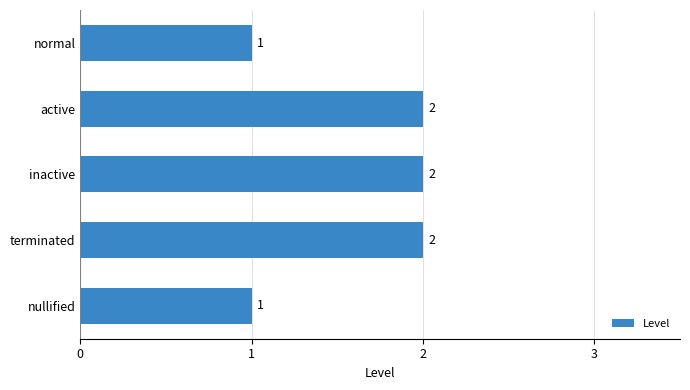

What is the value of the 4th bar from the top?

2